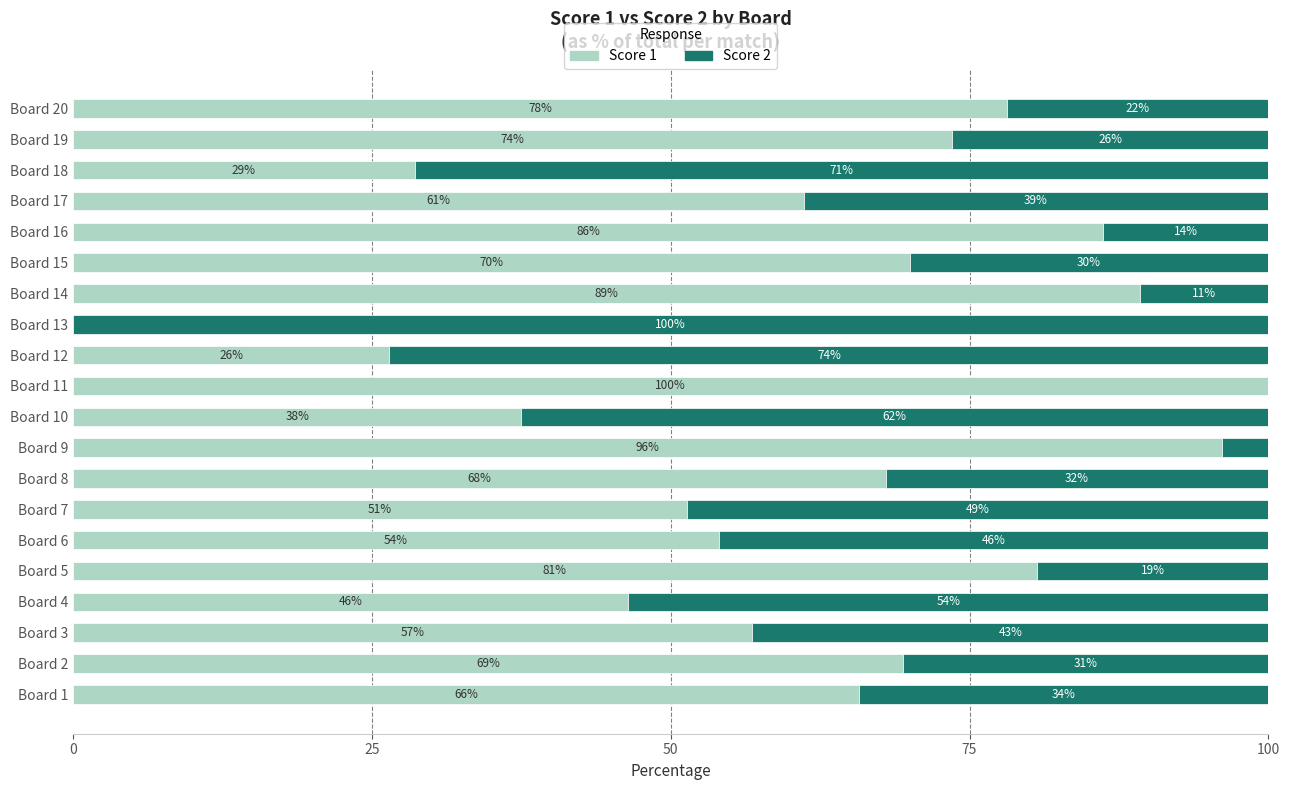

The Score 1 series shows 51.4 at Board 7. True or false?

True